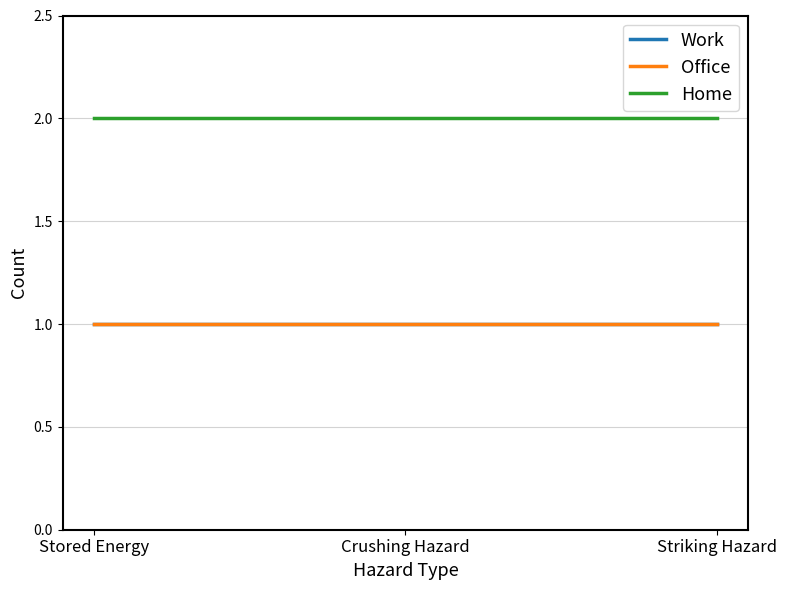

What is the value of the Office point at the 2nd from the left?

1